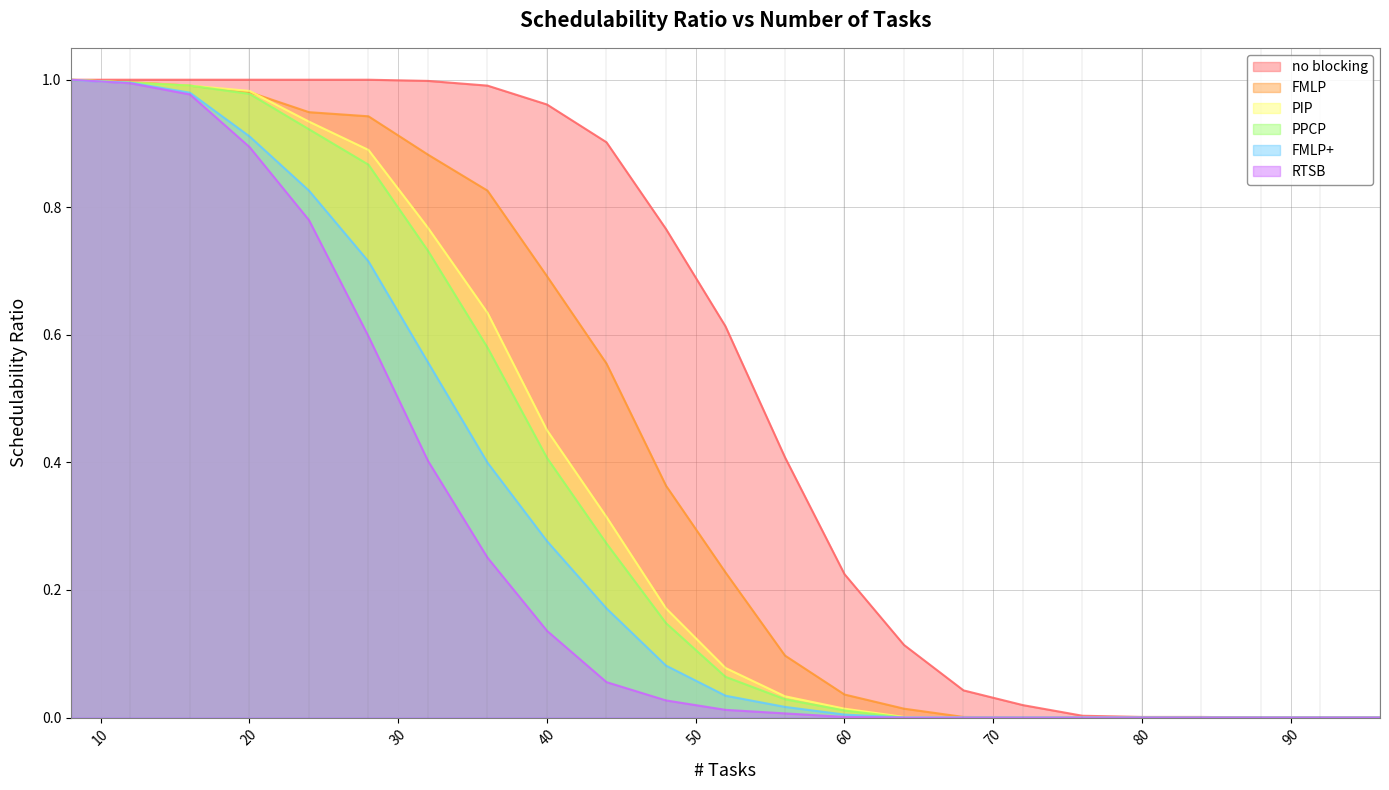

Between 8 and 84, which series saw the biggest shift?

PIP